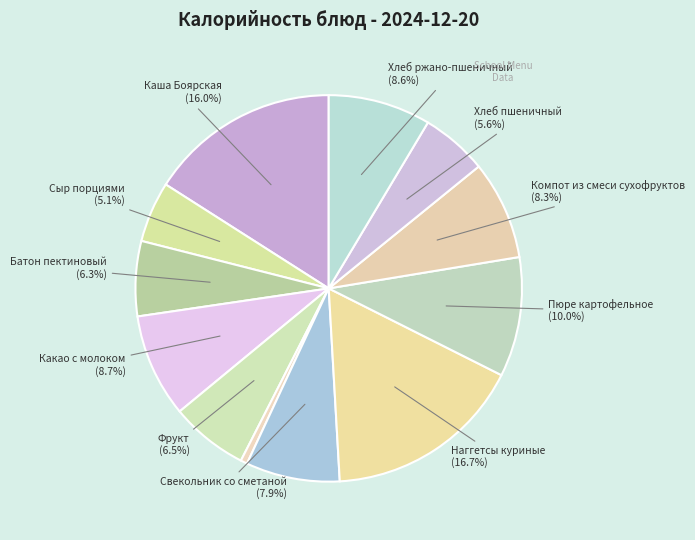

How many slices are in this pie chart?

12